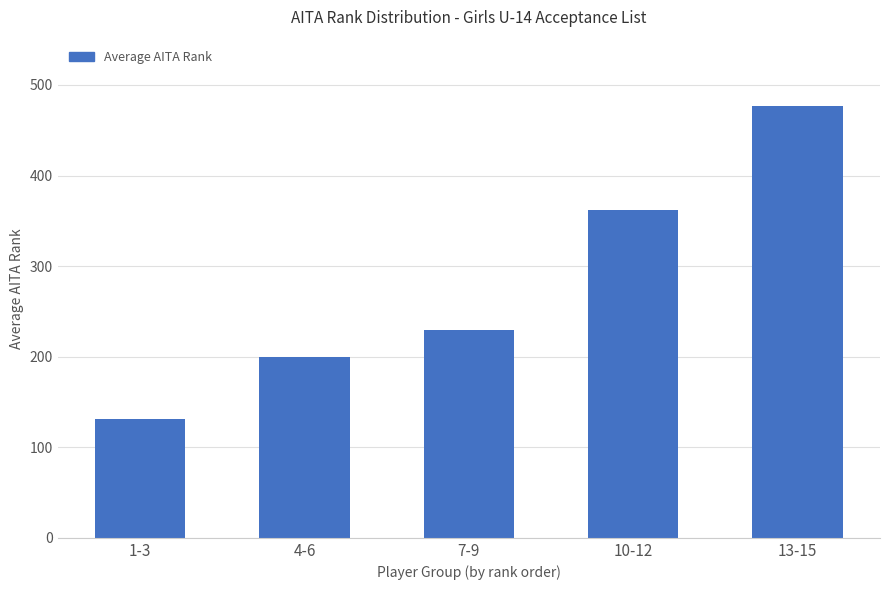

The value at 1-3 is 131.3. True or false?

True